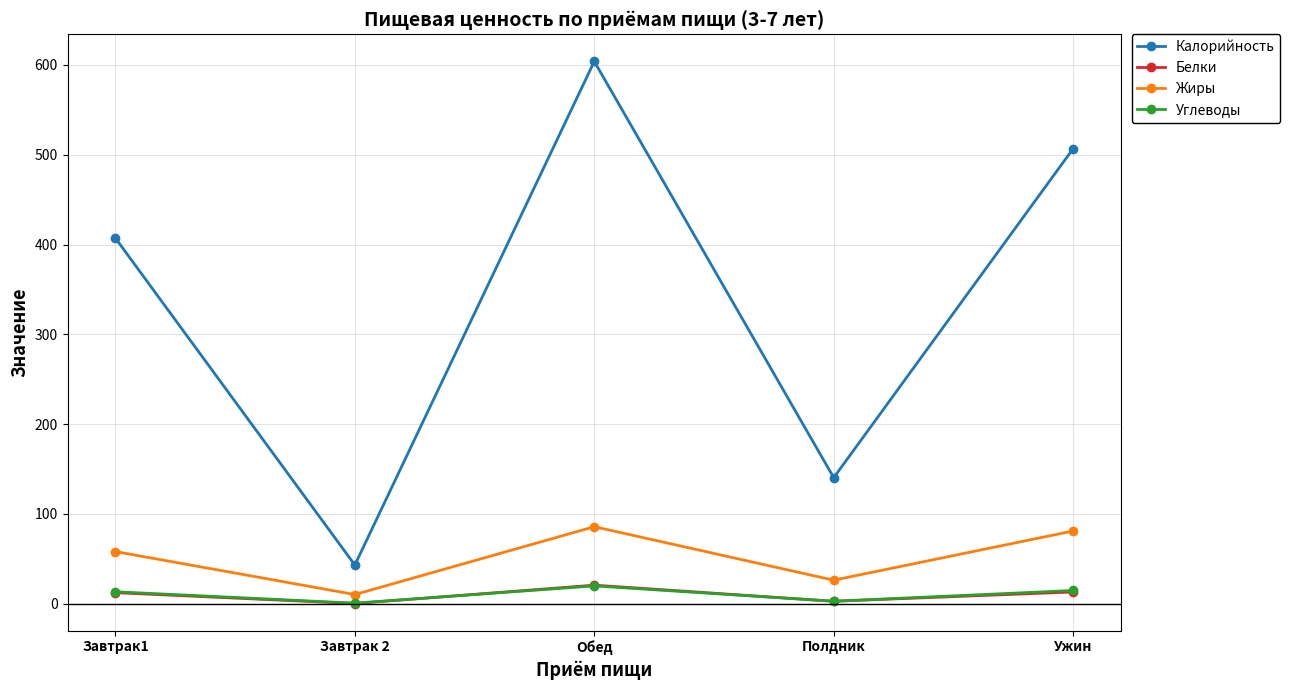

What position from the right is Обед?

3